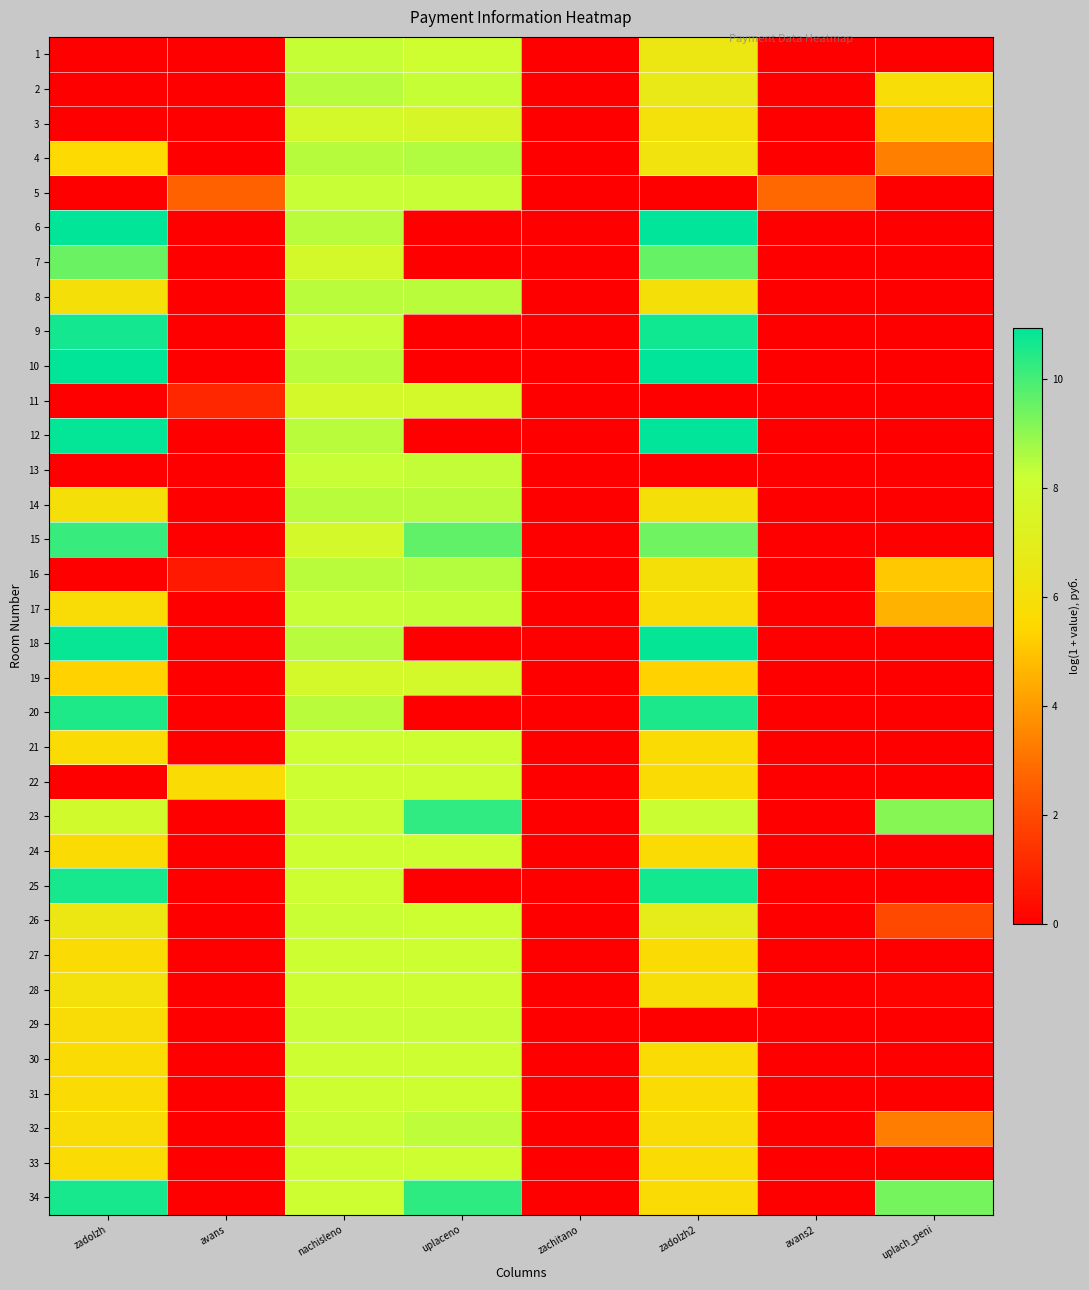

Which series changed the most between zadolzh and nachisleno?

2